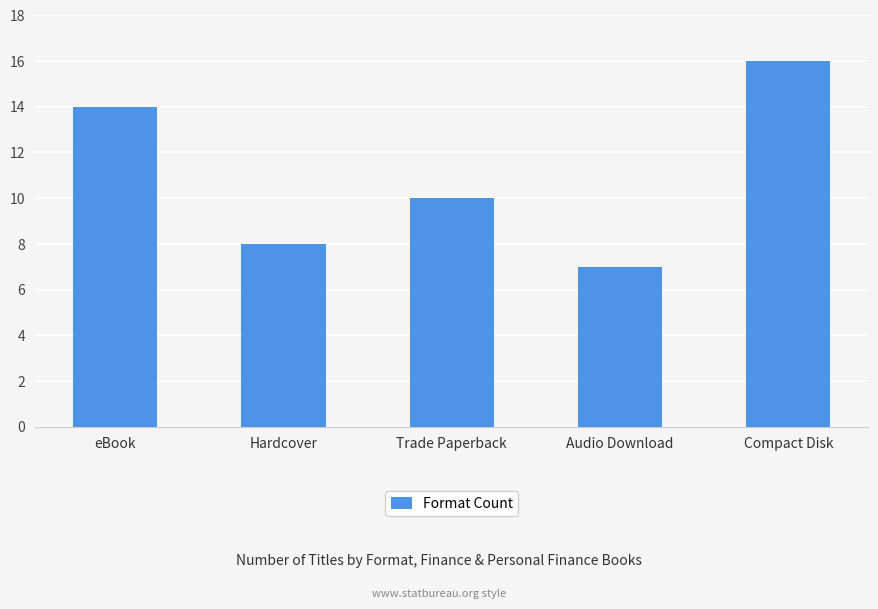

Reading left to right, what are all the values shown in this chart?

eBook=14	Hardcover=8	Trade Paperback=10	Audio Download=7	Compact Disk=16